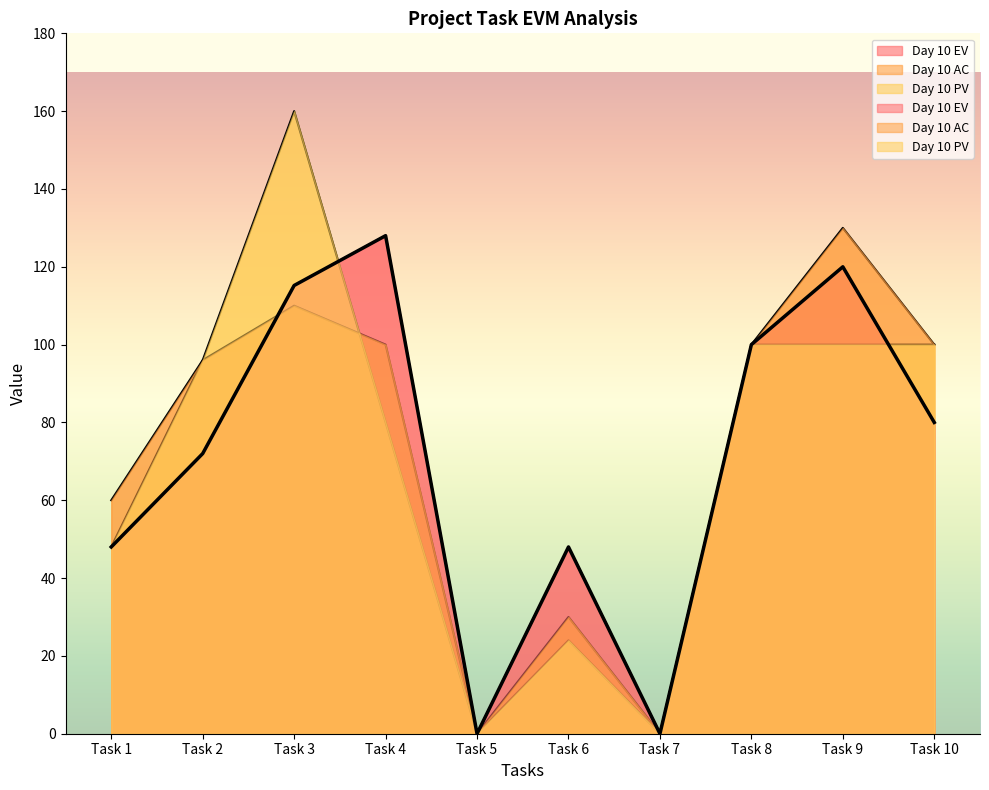

List the series in order of their peak value, lowest first.

Day 10 EV, Day 10 AC, Day 10 PV